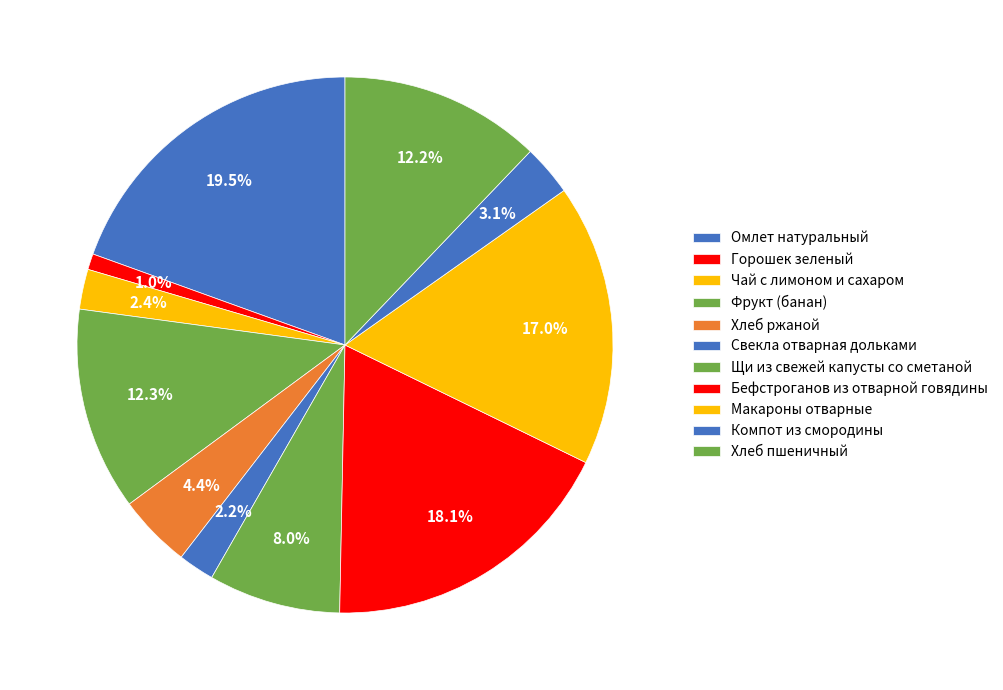

What percentage do Хлеб пшеничный and Макароны отварные together represent?

29.2%